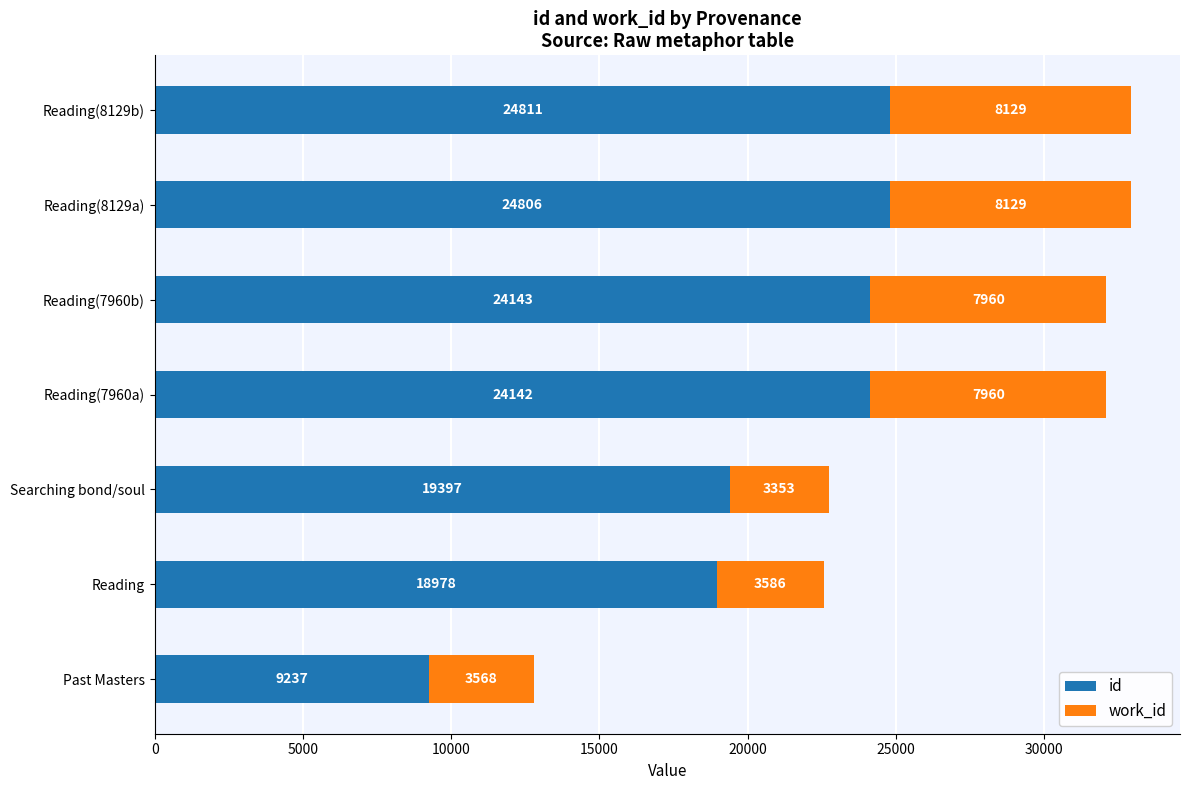

What is the total value across all series at Past Masters?

12805